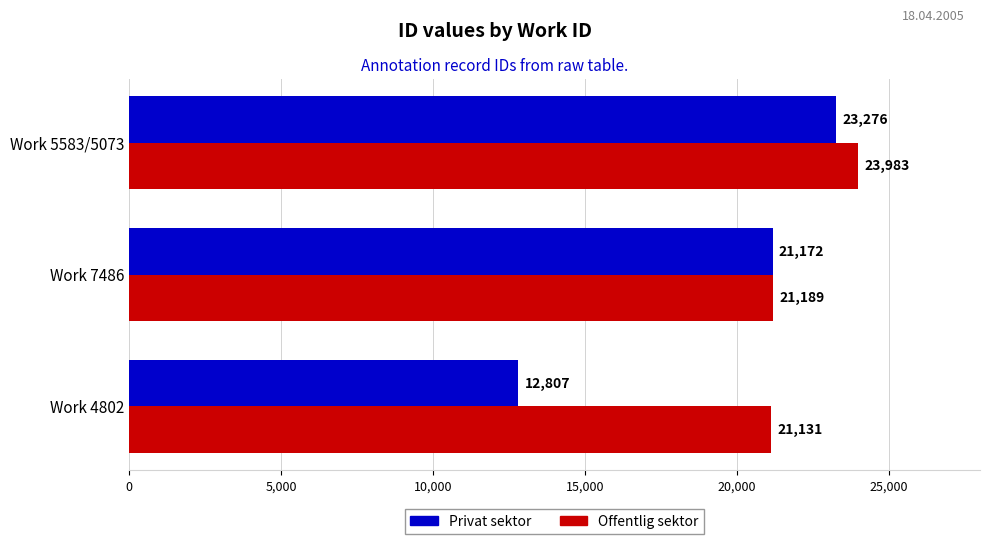

What is the sum of all Offentlig sektor values?

66303